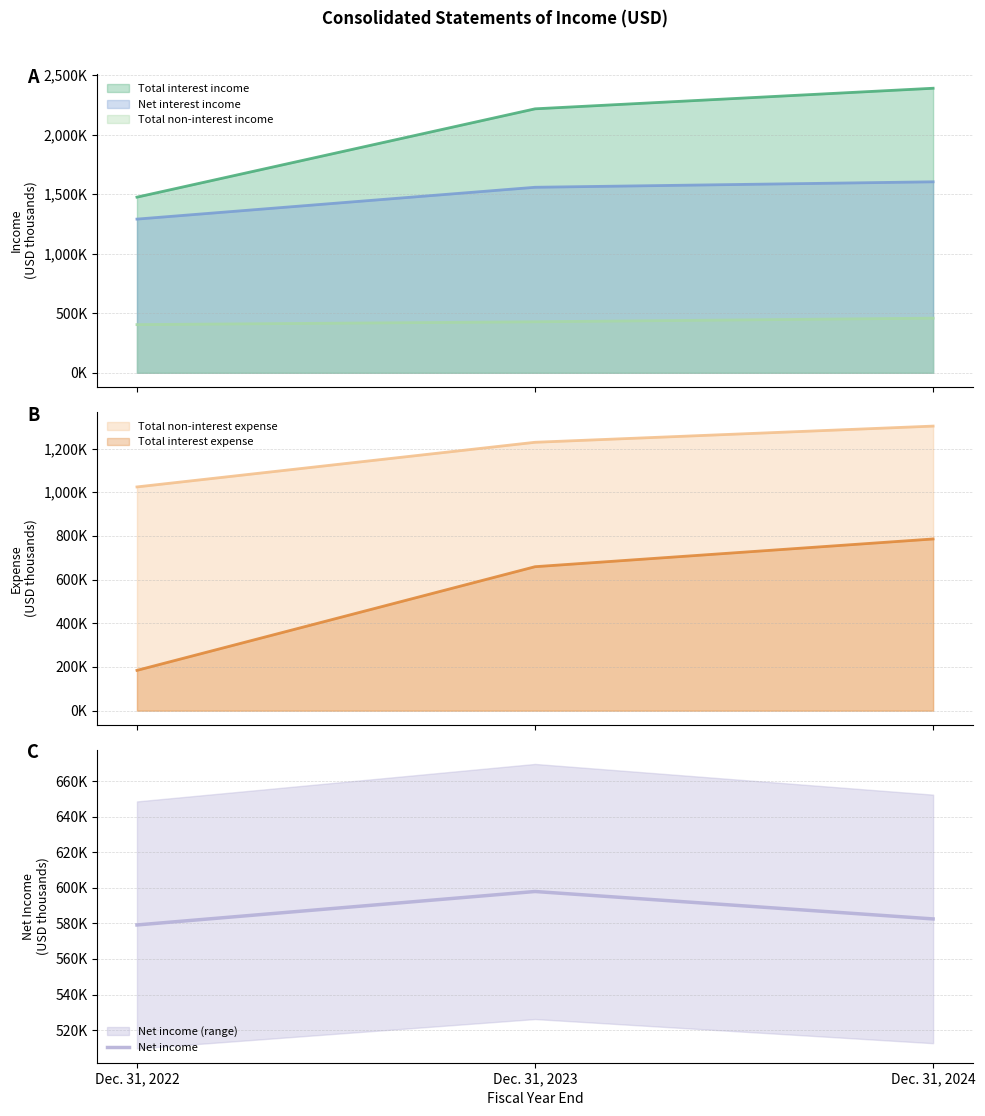

What is the ratio of the value at Dec. 31, 2023 to the value at Dec. 31, 2024?

1.0